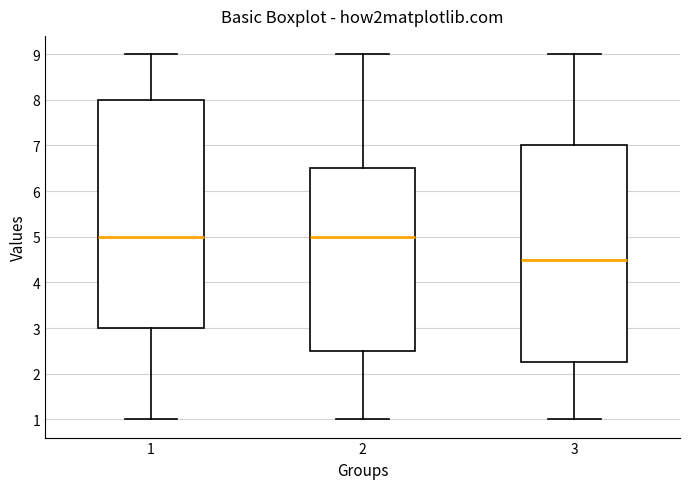

Which box is the tallest, from its lower edge to its upper edge?

1